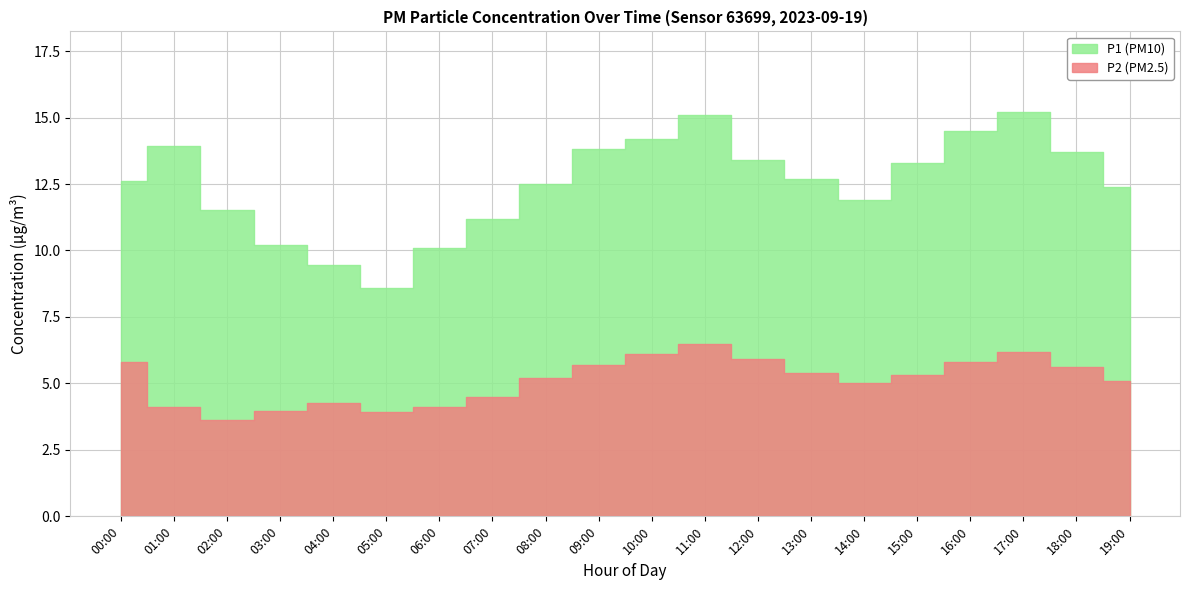

What are all the series names shown in the legend?

P1, P2